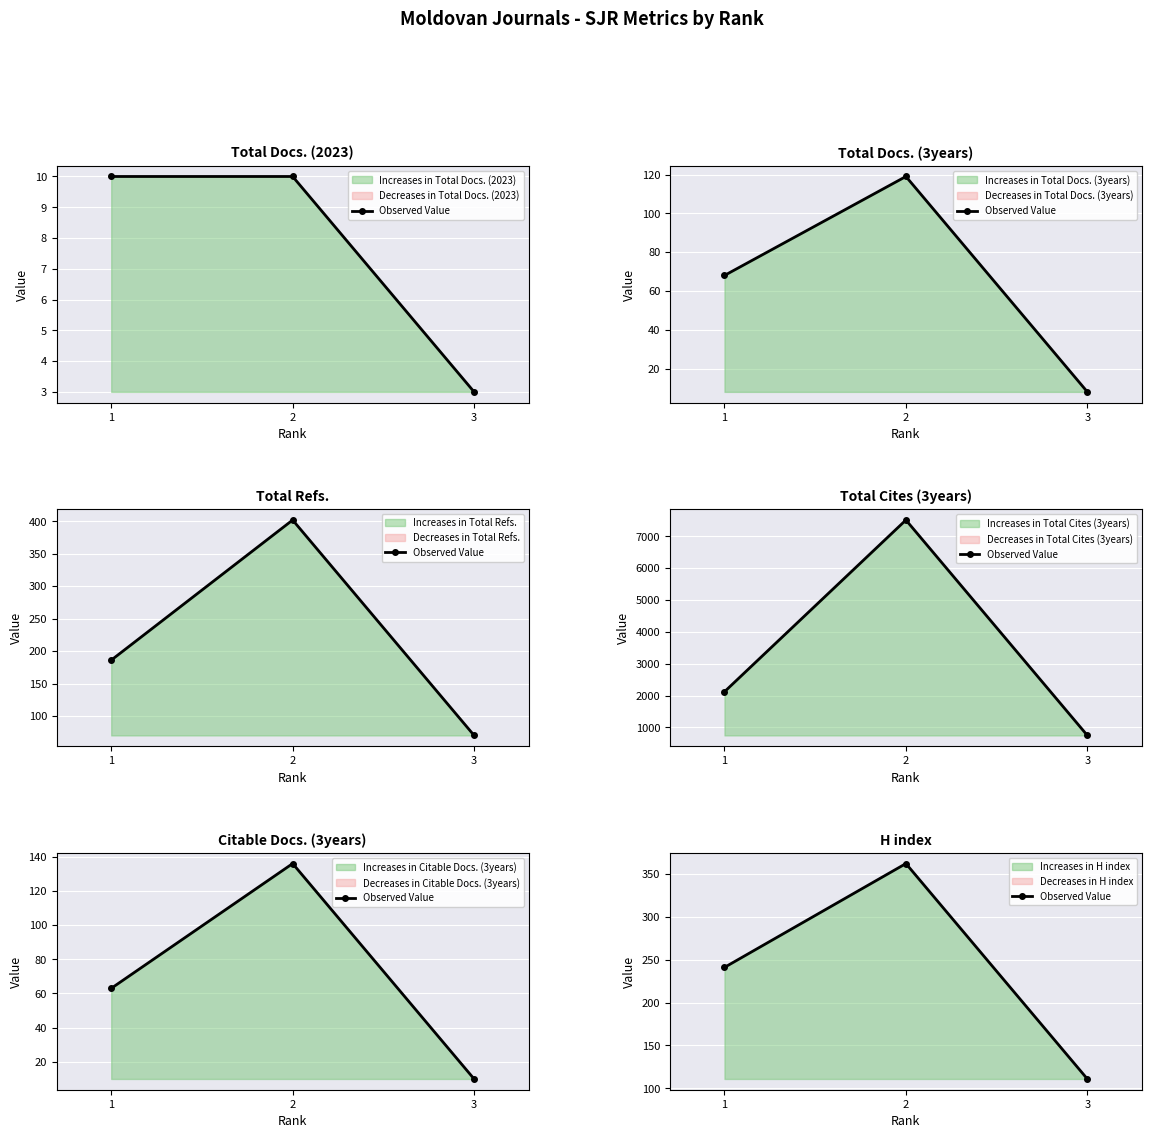

What is the sum of the values at 3 and 2?

473